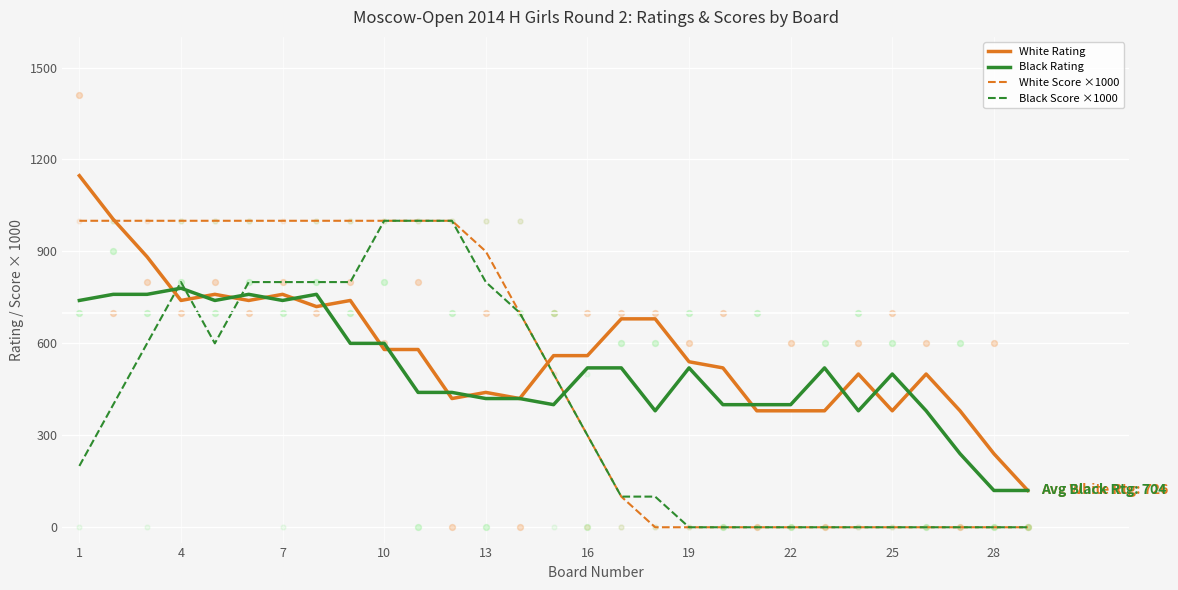

Which series contains the highest Y value?

White Rating